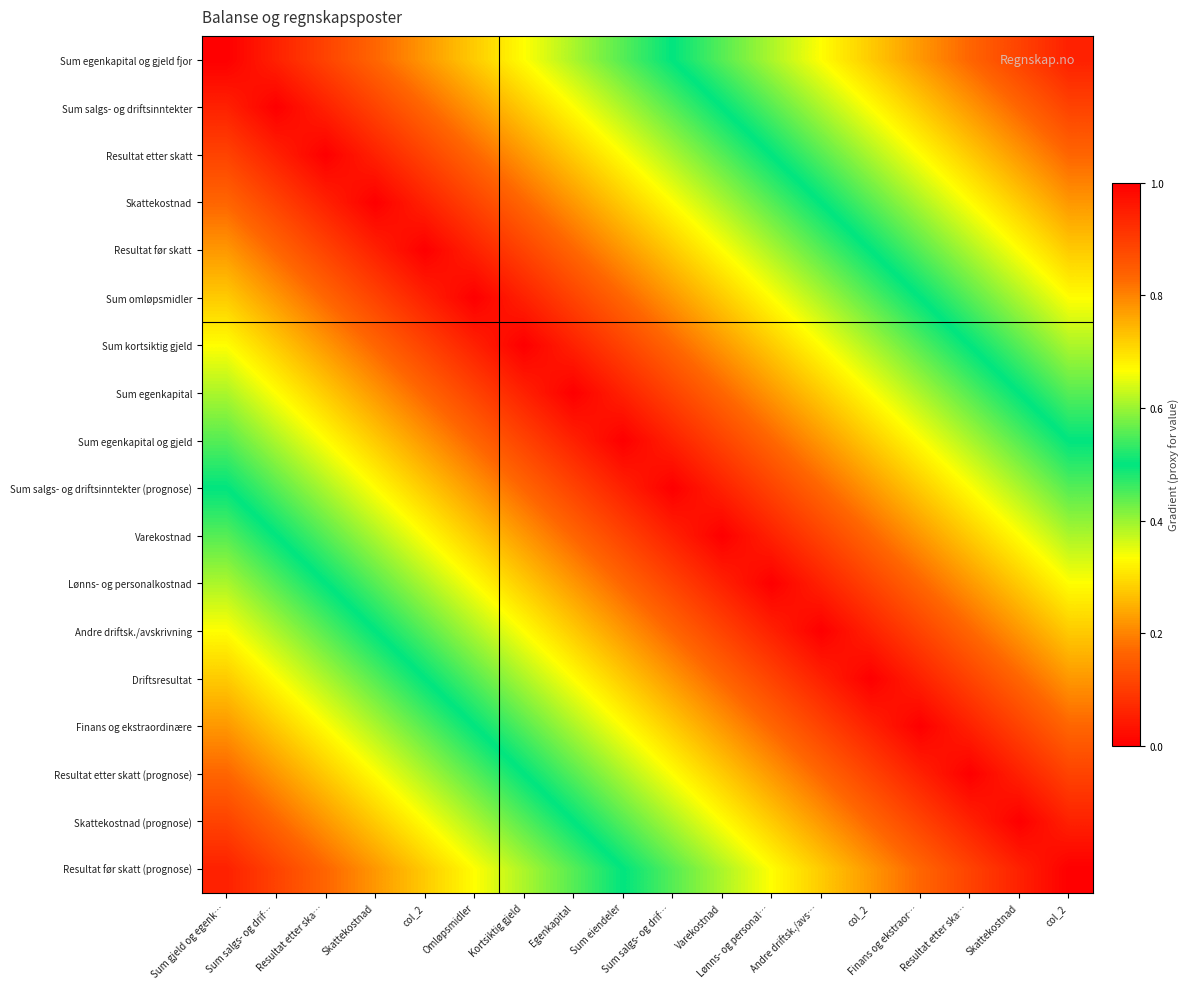

Reading right to left, list all the values displayed in this chart.

Sum egenkapital og gjeld fjor: col_2=0.9	Skattekostnad=0.9	Resultat etter ska…=0.8	Finans og ekstraor…=0.8	col_2=0.7	Andre driftsk./avs…=0.7	Lønns- og personal…=0.6	Varekostnad=0.6	Sum salgs- og drif…=0.5	Sum eiendeler=0.4	Egenkapital=0.4	Kortsiktig gjeld=0.3	Omløpsmidler=0.3	col_2=0.2	Skattekostnad=0.2	Resultat etter ska…=0.1	Sum salgs- og drif…=0.1	Sum gjeld og egenk…=0.0
Sum salgs- og driftsinntekter: col_2=0.9	Skattekostnad=0.8	Resultat etter ska…=0.8	Finans og ekstraor…=0.7	col_2=0.7	Andre driftsk./avs…=0.6	Lønns- og personal…=0.6	Varekostnad=0.5	Sum salgs- og drif…=0.4	Sum eiendeler=0.4	Egenkapital=0.3	Kortsiktig gjeld=0.3	Omløpsmidler=0.2	col_2=0.2	Skattekostnad=0.1	Resultat etter ska…=0.1	Sum salgs- og drif…=0.0	Sum gjeld og egenk…=0.1
Resultat etter skatt: col_2=0.8	Skattekostnad=0.8	Resultat etter ska…=0.7	Finans og ekstraor…=0.7	col_2=0.6	Andre driftsk./avs…=0.6	Lønns- og personal…=0.5	Varekostnad=0.4	Sum salgs- og drif…=0.4	Sum eiendeler=0.3	Egenkapital=0.3	Kortsiktig gjeld=0.2	Omløpsmidler=0.2	col_2=0.1	Skattekostnad=0.1	Resultat etter ska…=0.0	Sum salgs- og drif…=0.1	Sum gjeld og egenk…=0.1
Skattekostnad: col_2=0.8	Skattekostnad=0.7	Resultat etter ska…=0.7	Finans og ekstraor…=0.6	col_2=0.6	Andre driftsk./avs…=0.5	Lønns- og personal…=0.4	Varekostnad=0.4	Sum salgs- og drif…=0.3	Sum eiendeler=0.3	Egenkapital=0.2	Kortsiktig gjeld=0.2	Omløpsmidler=0.1	col_2=0.1	Skattekostnad=0.0	Resultat etter ska…=0.1	Sum salgs- og drif…=0.1	Sum gjeld og egenk…=0.2
Resultat før skatt: col_2=0.7	Skattekostnad=0.7	Resultat etter ska…=0.6	Finans og ekstraor…=0.6	col_2=0.5	Andre driftsk./avs…=0.4	Lønns- og personal…=0.4	Varekostnad=0.3	Sum salgs- og drif…=0.3	Sum eiendeler=0.2	Egenkapital=0.2	Kortsiktig gjeld=0.1	Omløpsmidler=0.1	col_2=0.0	Skattekostnad=0.1	Resultat etter ska…=0.1	Sum salgs- og drif…=0.2	Sum gjeld og egenk…=0.2
Sum omløpsmidler: col_2=0.7	Skattekostnad=0.6	Resultat etter ska…=0.6	Finans og ekstraor…=0.5	col_2=0.4	Andre driftsk./avs…=0.4	Lønns- og personal…=0.3	Varekostnad=0.3	Sum salgs- og drif…=0.2	Sum eiendeler=0.2	Egenkapital=0.1	Kortsiktig gjeld=0.1	Omløpsmidler=0.0	col_2=0.1	Skattekostnad=0.1	Resultat etter ska…=0.2	Sum salgs- og drif…=0.2	Sum gjeld og egenk…=0.3
Sum kortsiktig gjeld: col_2=0.6	Skattekostnad=0.6	Resultat etter ska…=0.5	Finans og ekstraor…=0.4	col_2=0.4	Andre driftsk./avs…=0.3	Lønns- og personal…=0.3	Varekostnad=0.2	Sum salgs- og drif…=0.2	Sum eiendeler=0.1	Egenkapital=0.1	Kortsiktig gjeld=0.0	Omløpsmidler=0.1	col_2=0.1	Skattekostnad=0.2	Resultat etter ska…=0.2	Sum salgs- og drif…=0.3	Sum gjeld og egenk…=0.3
Sum egenkapital: col_2=0.6	Skattekostnad=0.5	Resultat etter ska…=0.4	Finans og ekstraor…=0.4	col_2=0.3	Andre driftsk./avs…=0.3	Lønns- og personal…=0.2	Varekostnad=0.2	Sum salgs- og drif…=0.1	Sum eiendeler=0.1	Egenkapital=0.0	Kortsiktig gjeld=0.1	Omløpsmidler=0.1	col_2=0.2	Skattekostnad=0.2	Resultat etter ska…=0.3	Sum salgs- og drif…=0.3	Sum gjeld og egenk…=0.4
Sum egenkapital og gjeld: col_2=0.5	Skattekostnad=0.4	Resultat etter ska…=0.4	Finans og ekstraor…=0.3	col_2=0.3	Andre driftsk./avs…=0.2	Lønns- og personal…=0.2	Varekostnad=0.1	Sum salgs- og drif…=0.1	Sum eiendeler=0.0	Egenkapital=0.1	Kortsiktig gjeld=0.1	Omløpsmidler=0.2	col_2=0.2	Skattekostnad=0.3	Resultat etter ska…=0.3	Sum salgs- og drif…=0.4	Sum gjeld og egenk…=0.4
Sum salgs- og driftsinntekter (prognose): col_2=0.4	Skattekostnad=0.4	Resultat etter ska…=0.3	Finans og ekstraor…=0.3	col_2=0.2	Andre driftsk./avs…=0.2	Lønns- og personal…=0.1	Varekostnad=0.1	Sum salgs- og drif…=0.0	Sum eiendeler=0.1	Egenkapital=0.1	Kortsiktig gjeld=0.2	Omløpsmidler=0.2	col_2=0.3	Skattekostnad=0.3	Resultat etter ska…=0.4	Sum salgs- og drif…=0.4	Sum gjeld og egenk…=0.5
Varekostnad: col_2=0.4	Skattekostnad=0.3	Resultat etter ska…=0.3	Finans og ekstraor…=0.2	col_2=0.2	Andre driftsk./avs…=0.1	Lønns- og personal…=0.1	Varekostnad=0.0	Sum salgs- og drif…=0.1	Sum eiendeler=0.1	Egenkapital=0.2	Kortsiktig gjeld=0.2	Omløpsmidler=0.3	col_2=0.3	Skattekostnad=0.4	Resultat etter ska…=0.4	Sum salgs- og drif…=0.5	Sum gjeld og egenk…=0.6
Lønns- og personalkostnad: col_2=0.3	Skattekostnad=0.3	Resultat etter ska…=0.2	Finans og ekstraor…=0.2	col_2=0.1	Andre driftsk./avs…=0.1	Lønns- og personal…=0.0	Varekostnad=0.1	Sum salgs- og drif…=0.1	Sum eiendeler=0.2	Egenkapital=0.2	Kortsiktig gjeld=0.3	Omløpsmidler=0.3	col_2=0.4	Skattekostnad=0.4	Resultat etter ska…=0.5	Sum salgs- og drif…=0.6	Sum gjeld og egenk…=0.6
Andre driftsk./avskrivning: col_2=0.3	Skattekostnad=0.2	Resultat etter ska…=0.2	Finans og ekstraor…=0.1	col_2=0.1	Andre driftsk./avs…=0.0	Lønns- og personal…=0.1	Varekostnad=0.1	Sum salgs- og drif…=0.2	Sum eiendeler=0.2	Egenkapital=0.3	Kortsiktig gjeld=0.3	Omløpsmidler=0.4	col_2=0.4	Skattekostnad=0.5	Resultat etter ska…=0.6	Sum salgs- og drif…=0.6	Sum gjeld og egenk…=0.7
Driftsresultat: col_2=0.2	Skattekostnad=0.2	Resultat etter ska…=0.1	Finans og ekstraor…=0.1	col_2=0.0	Andre driftsk./avs…=0.1	Lønns- og personal…=0.1	Varekostnad=0.2	Sum salgs- og drif…=0.2	Sum eiendeler=0.3	Egenkapital=0.3	Kortsiktig gjeld=0.4	Omløpsmidler=0.4	col_2=0.5	Skattekostnad=0.6	Resultat etter ska…=0.6	Sum salgs- og drif…=0.7	Sum gjeld og egenk…=0.7
Finans og ekstraordinære: col_2=0.2	Skattekostnad=0.1	Resultat etter ska…=0.1	Finans og ekstraor…=0.0	col_2=0.1	Andre driftsk./avs…=0.1	Lønns- og personal…=0.2	Varekostnad=0.2	Sum salgs- og drif…=0.3	Sum eiendeler=0.3	Egenkapital=0.4	Kortsiktig gjeld=0.4	Omløpsmidler=0.5	col_2=0.6	Skattekostnad=0.6	Resultat etter ska…=0.7	Sum salgs- og drif…=0.7	Sum gjeld og egenk…=0.8
Resultat etter skatt (prognose): col_2=0.1	Skattekostnad=0.1	Resultat etter ska…=0.0	Finans og ekstraor…=0.1	col_2=0.1	Andre driftsk./avs…=0.2	Lønns- og personal…=0.2	Varekostnad=0.3	Sum salgs- og drif…=0.3	Sum eiendeler=0.4	Egenkapital=0.4	Kortsiktig gjeld=0.5	Omløpsmidler=0.6	col_2=0.6	Skattekostnad=0.7	Resultat etter ska…=0.7	Sum salgs- og drif…=0.8	Sum gjeld og egenk…=0.8
Skattekostnad (prognose): col_2=0.1	Skattekostnad=0.0	Resultat etter ska…=0.1	Finans og ekstraor…=0.1	col_2=0.2	Andre driftsk./avs…=0.2	Lønns- og personal…=0.3	Varekostnad=0.3	Sum salgs- og drif…=0.4	Sum eiendeler=0.4	Egenkapital=0.5	Kortsiktig gjeld=0.6	Omløpsmidler=0.6	col_2=0.7	Skattekostnad=0.7	Resultat etter ska…=0.8	Sum salgs- og drif…=0.8	Sum gjeld og egenk…=0.9
Resultat før skatt (prognose): col_2=0.0	Skattekostnad=0.1	Resultat etter ska…=0.1	Finans og ekstraor…=0.2	col_2=0.2	Andre driftsk./avs…=0.3	Lønns- og personal…=0.3	Varekostnad=0.4	Sum salgs- og drif…=0.4	Sum eiendeler=0.5	Egenkapital=0.6	Kortsiktig gjeld=0.6	Omløpsmidler=0.7	col_2=0.7	Skattekostnad=0.8	Resultat etter ska…=0.8	Sum salgs- og drif…=0.9	Sum gjeld og egenk…=0.9